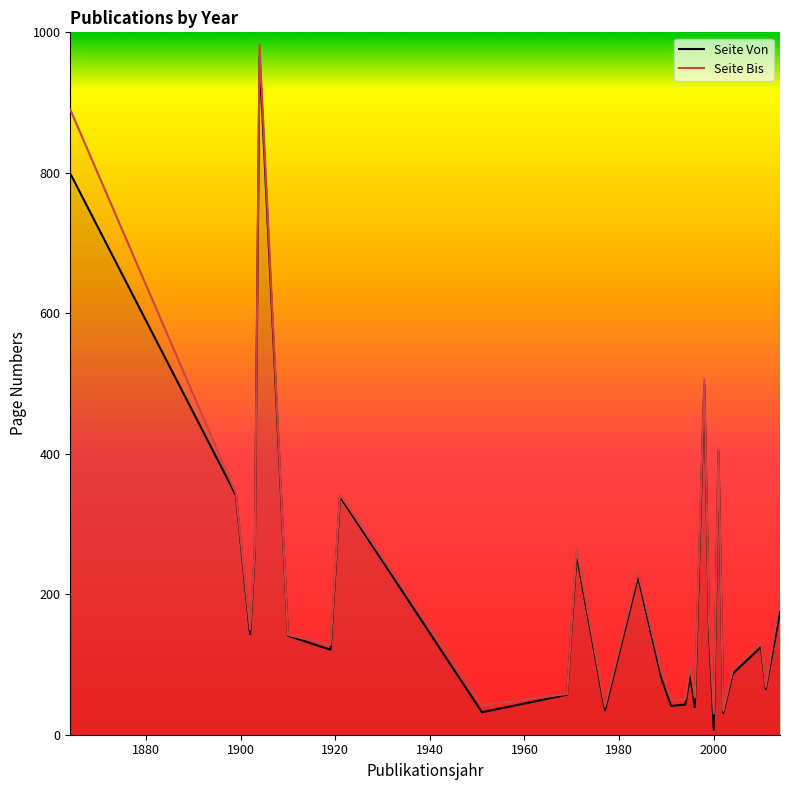

What are all the series names shown in the legend?

Seite Von, Seite Bis